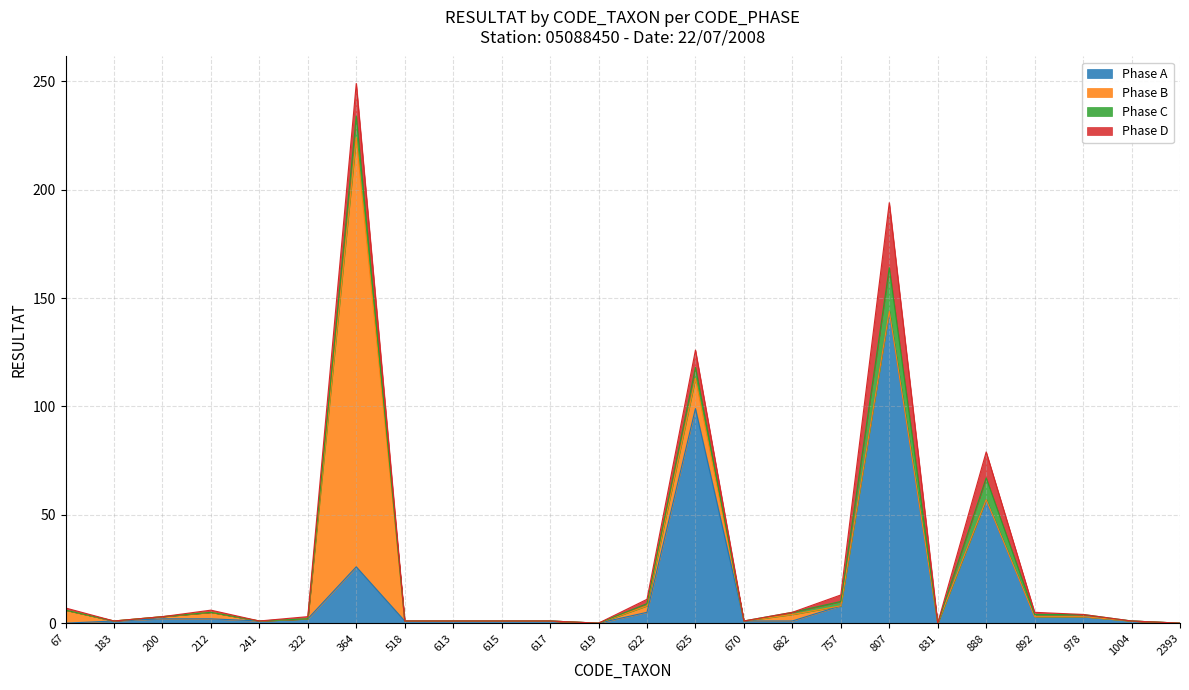

Rank the categories by Phase D value from lowest to highest.

183, 200, 241, 518, 613, 615, 617, 619, 670, 682, 831, 978, 1004, 2393, 67, 212, 322, 892, 622, 757, 625, 888, 364, 807